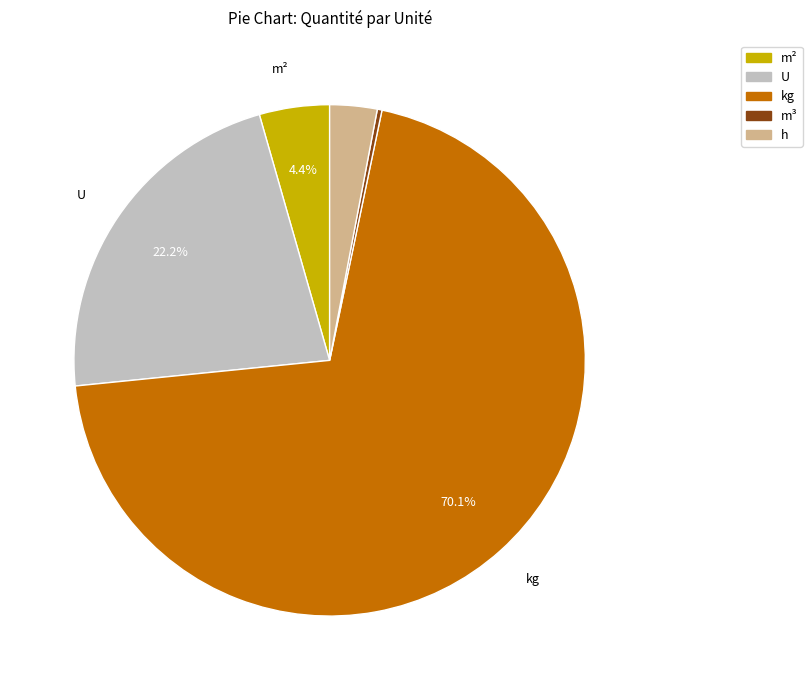

Do h and m³ together represent more than half of the pie?

No